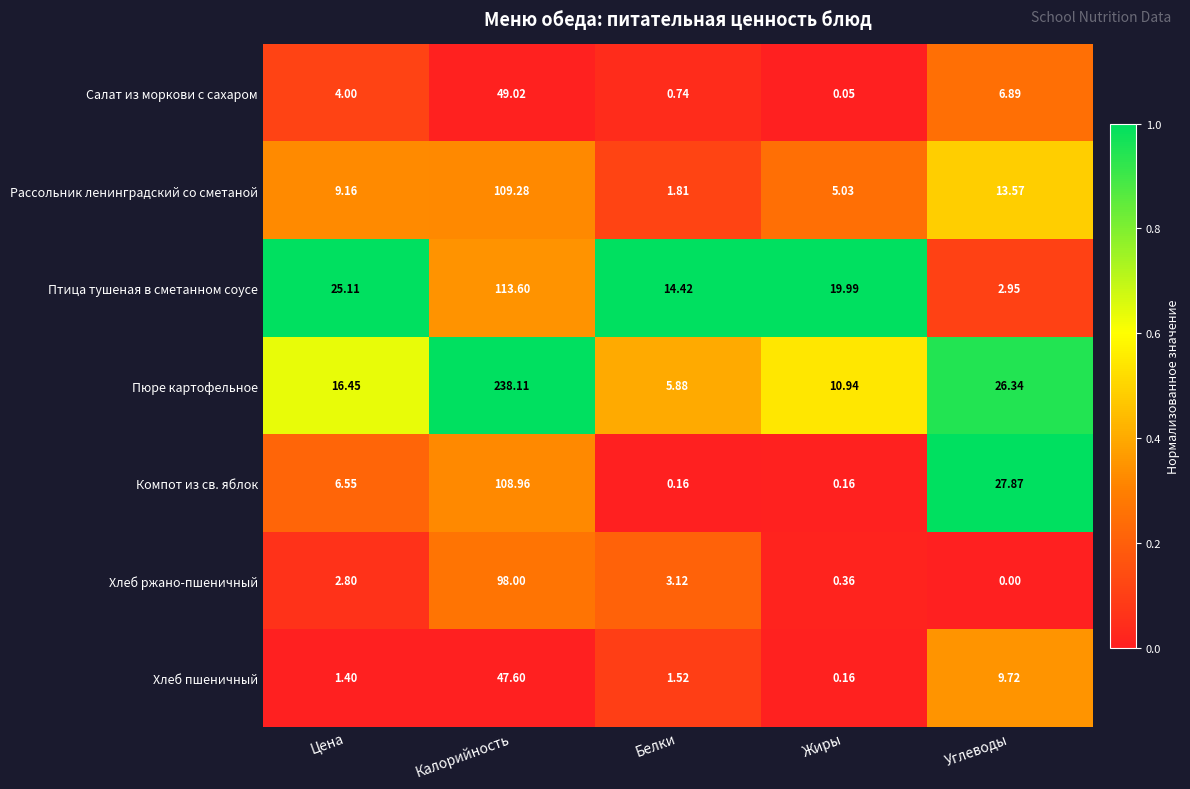

Rank the series at Калорийность from highest to lowest value.

Пюре картофельное, Птица тушеная в сметанном соусе, Рассольник ленинградский со сметаной, Компот из св. яблок, Хлеб ржано-пшеничный, Салат из моркови с сахаром, Хлеб пшеничный